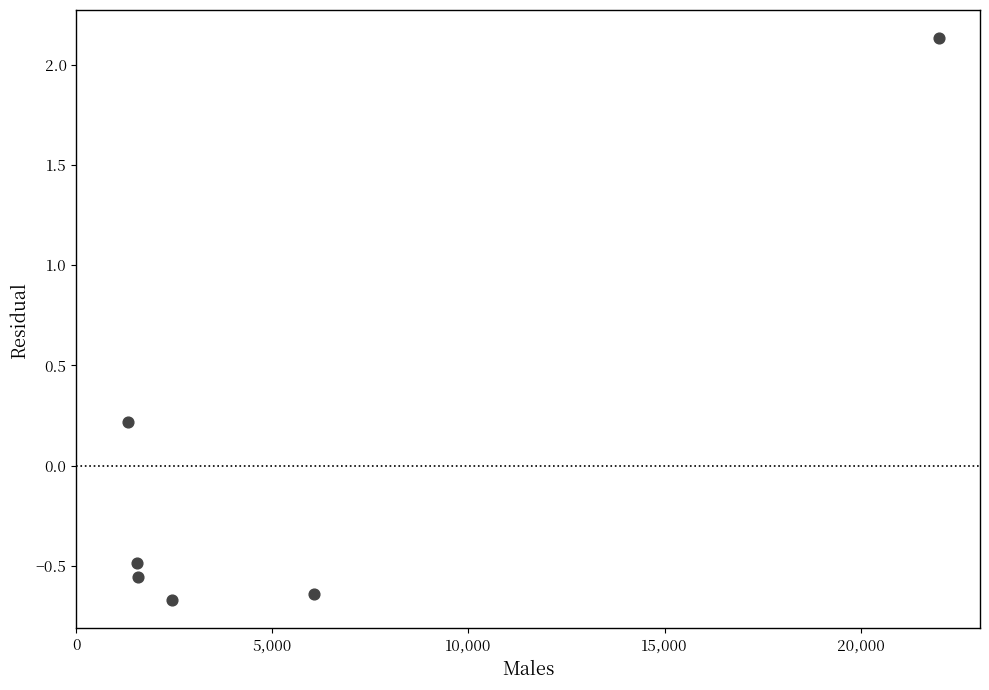

What is the range of Y values (max minus min)?

2.8